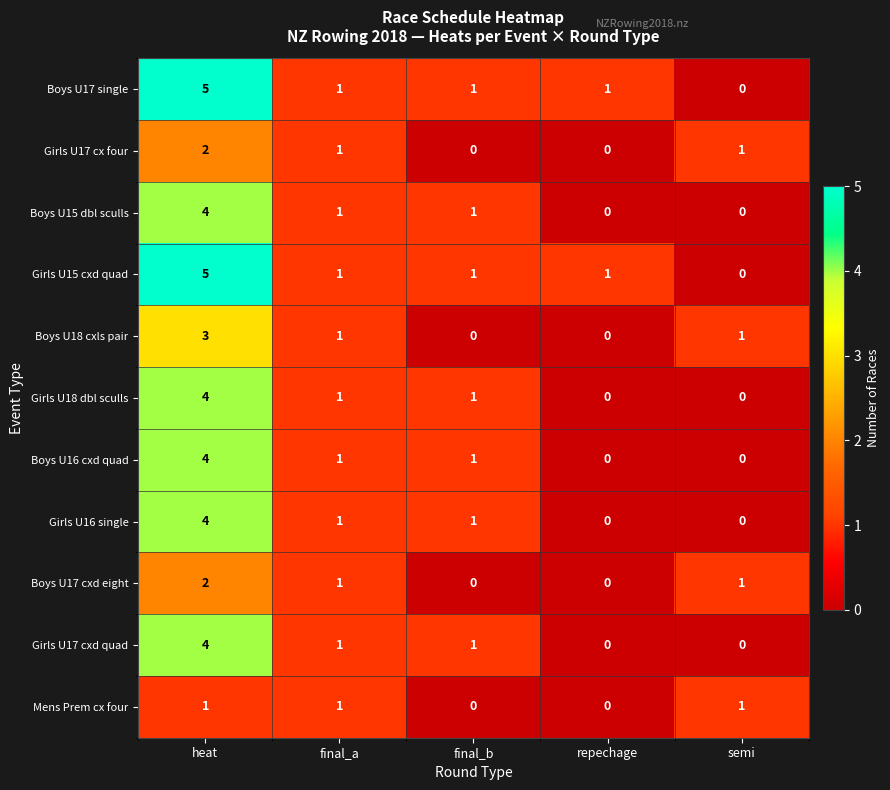

At which label does Boys U17 single reach its minimum?

semi